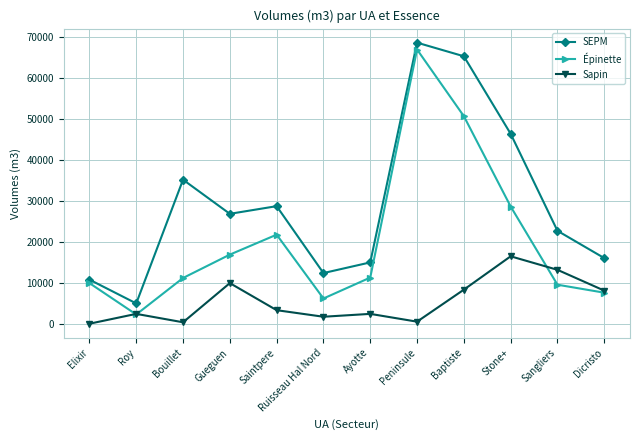

Is it true that Sapin equals 5315 at Elixir?

False